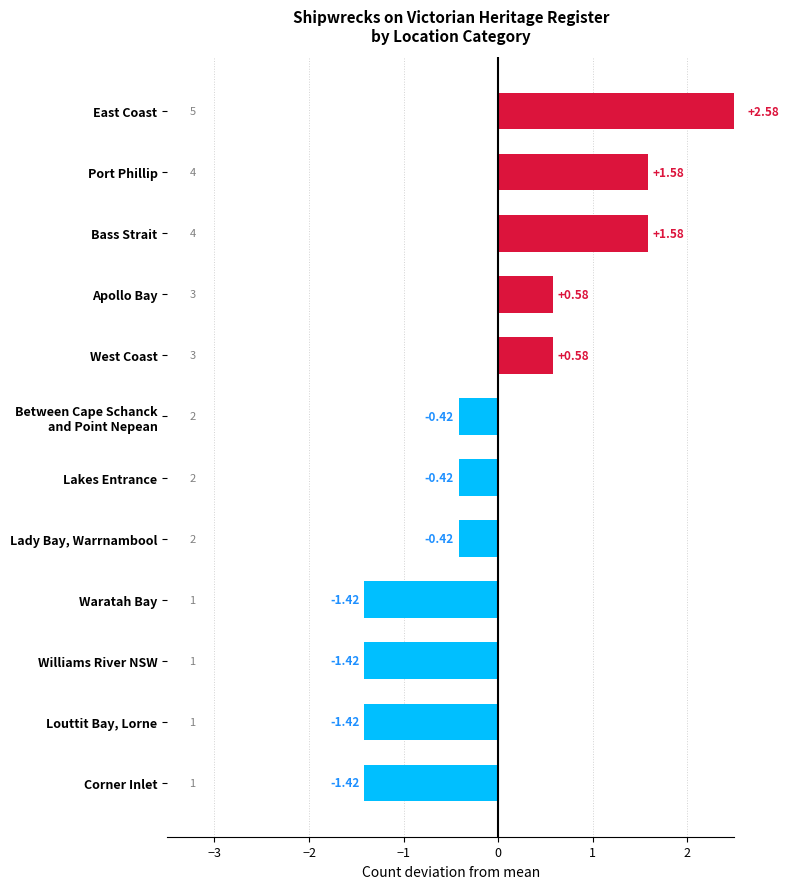

How many values are below 0?

7